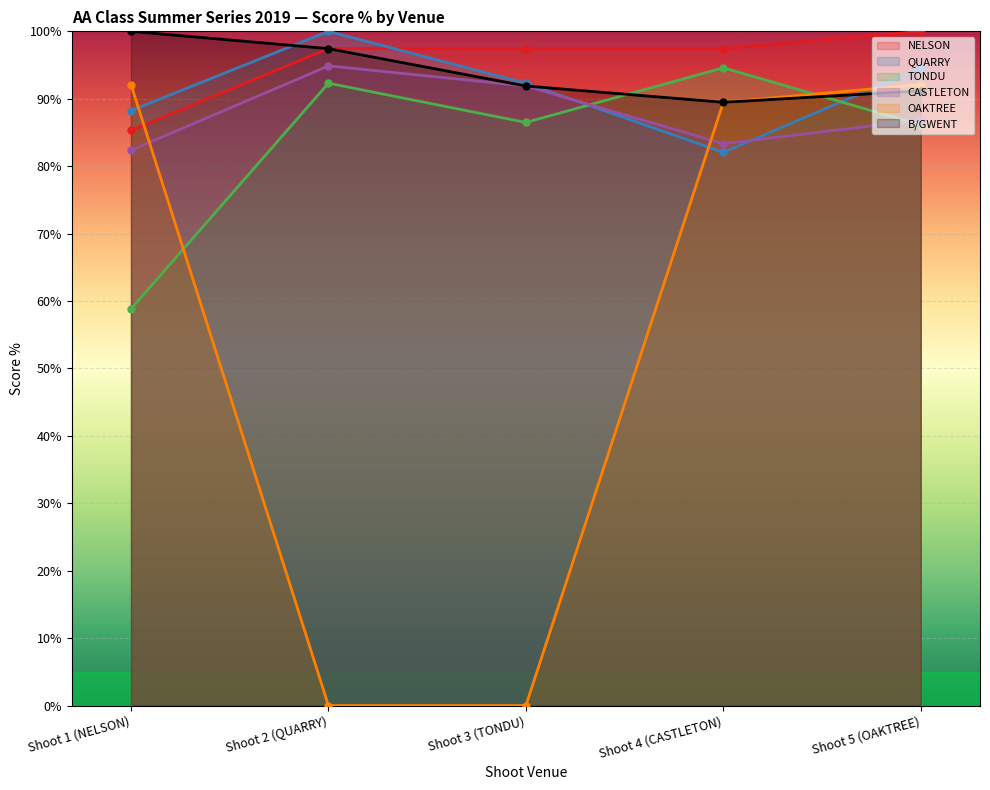

Reading right to left, list all the values displayed in this chart.

NELSON: Shoot 5 (OAKTREE)=100.0	Shoot 4 (CASTLETON)=97.4	Shoot 3 (TONDU)=97.4	Shoot 2 (QUARRY)=97.4	Shoot 1 (NELSON)=85.3
QUARRY: Shoot 5 (OAKTREE)=94.6	Shoot 4 (CASTLETON)=82.1	Shoot 3 (TONDU)=92.3	Shoot 2 (QUARRY)=100.0	Shoot 1 (NELSON)=88.2
TONDU: Shoot 5 (OAKTREE)=86.1	Shoot 4 (CASTLETON)=94.6	Shoot 3 (TONDU)=86.5	Shoot 2 (QUARRY)=92.3	Shoot 1 (NELSON)=58.8
CASTLETON: Shoot 5 (OAKTREE)=86.8	Shoot 4 (CASTLETON)=83.3	Shoot 3 (TONDU)=91.9	Shoot 2 (QUARRY)=94.9	Shoot 1 (NELSON)=82.4
OAKTREE: Shoot 5 (OAKTREE)=92.1	Shoot 4 (CASTLETON)=89.5	Shoot 3 (TONDU)=0.0	Shoot 2 (QUARRY)=0.0	Shoot 1 (NELSON)=92.1
B/GWENT: Shoot 5 (OAKTREE)=91.2	Shoot 4 (CASTLETON)=89.5	Shoot 3 (TONDU)=91.9	Shoot 2 (QUARRY)=97.4	Shoot 1 (NELSON)=100.0